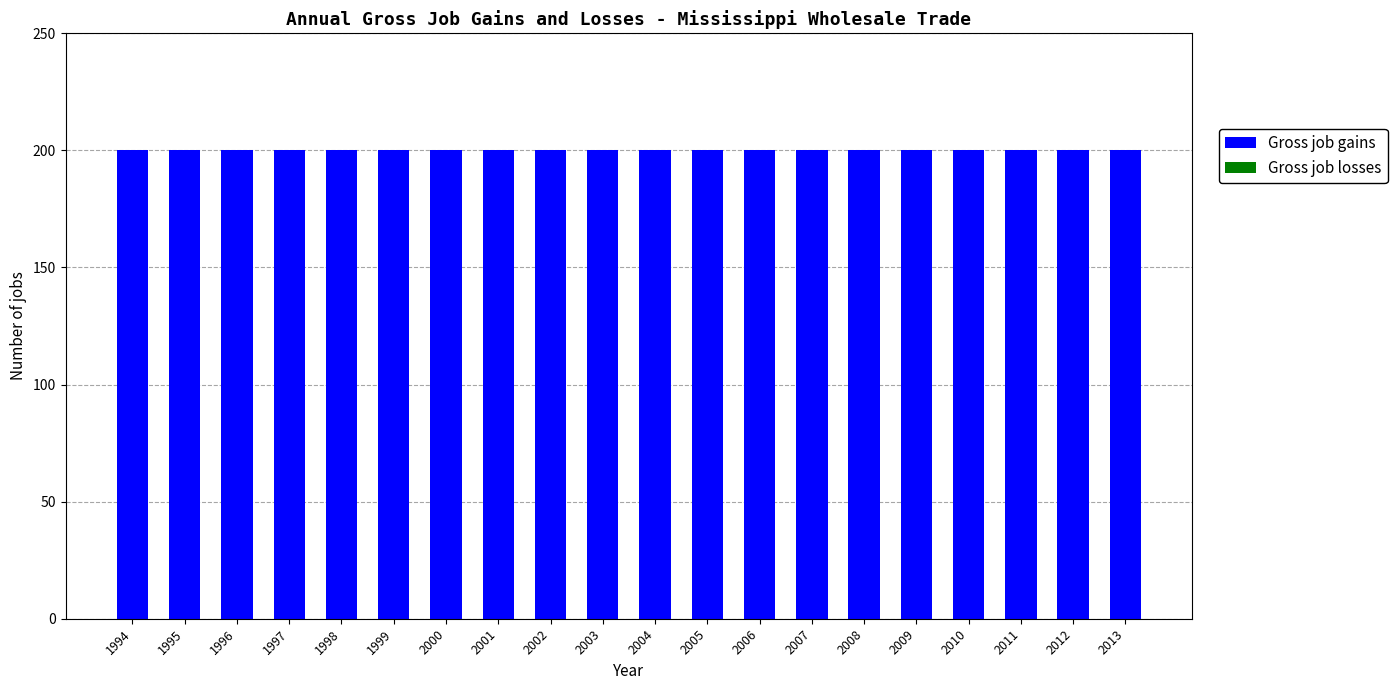

Which series has the largest total across all categories?

Gross job gains